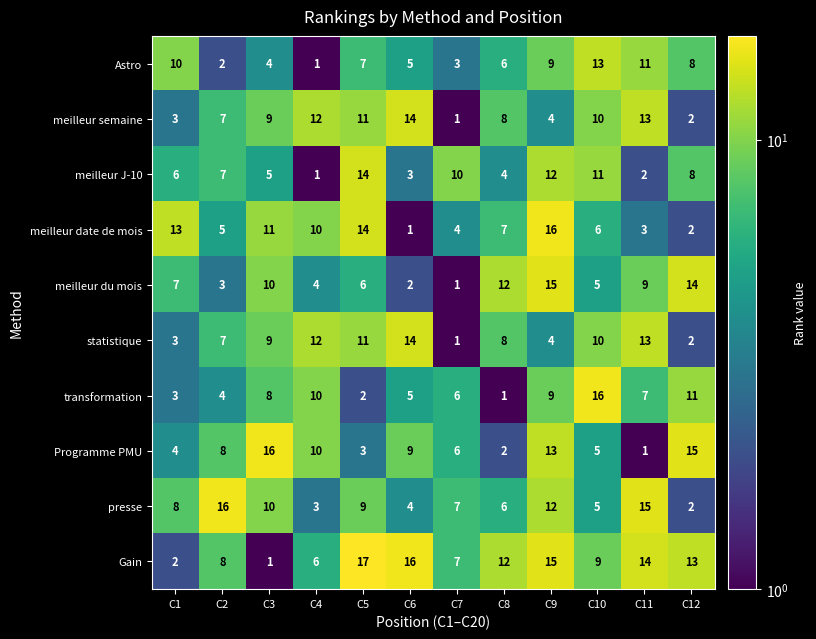

At which category does the chart reach its peak across all series?

C5